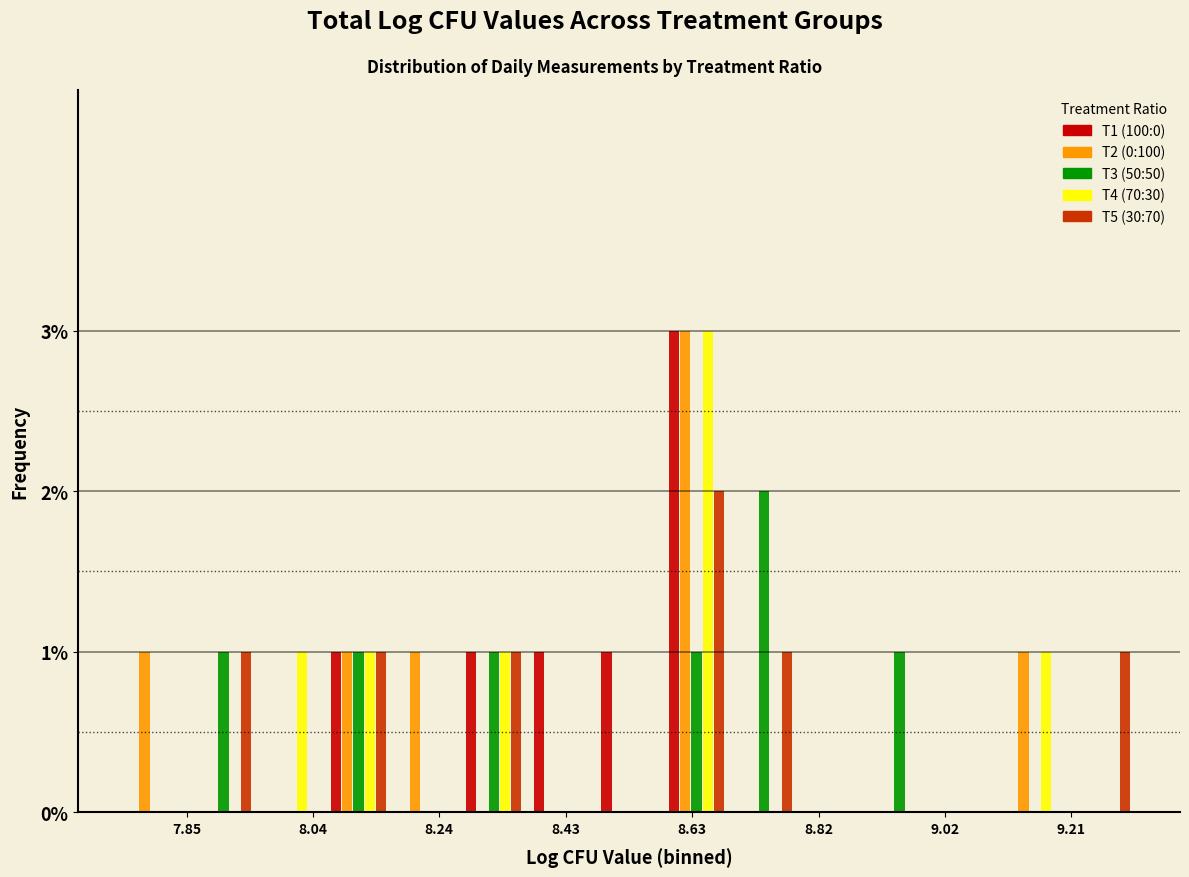

In the T1 (100:0) series, which range on the x-axis has the tallest bar?

8.58 to 8.68